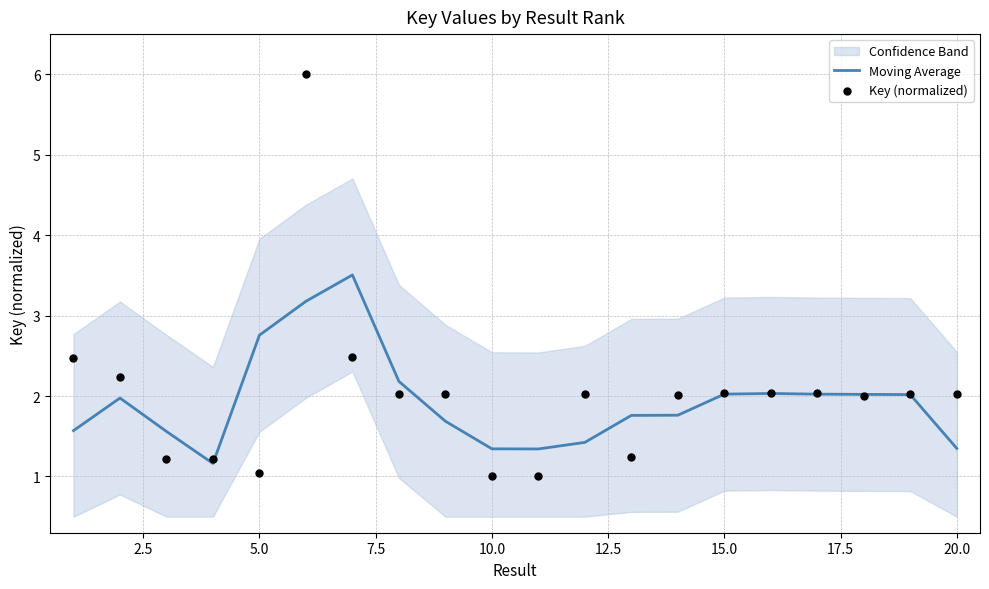

Which series has the largest total across all categories?

Key (normalized)